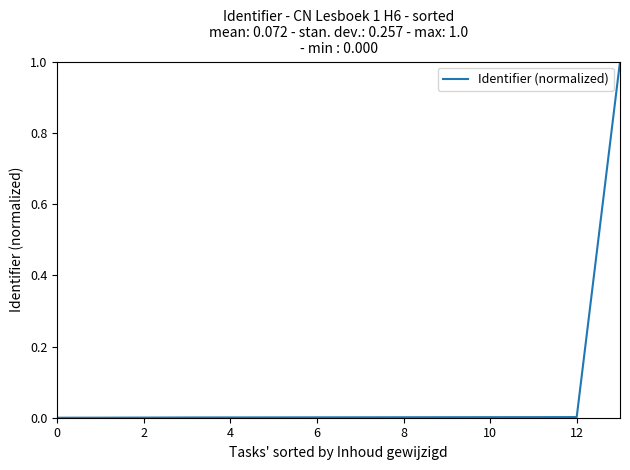

How many distinct data groups are displayed?

1